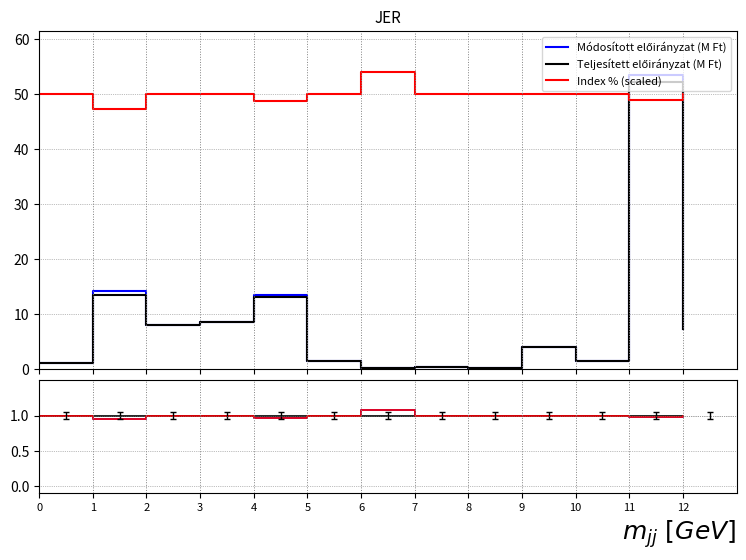

Reading left to right, what are all the values shown in this chart?

Módosított előirányzat (M Ft): 1.1	14.3	8.0	8.6	13.4	1.5	0.2	0.4	0.1	4.1	1.5	53.4	7.2
Teljesített előirányzat (M Ft): 1.1	13.5	8.0	8.5	13.1	1.5	0.3	0.4	0.1	4.1	1.5	52.1	7.2
Index % (scaled): 49.9	47.3	50.0	50.0	48.6	50.0	54.0	50.0	50.0	50.0	50.0	48.8	50.0
up: 1.0	0.9	1.0	1.0	1.0	1.0	1.1	1.0	1.0	1.0	1.0	1.0	1.0
center: 1.0	1.0	1.0	1.0	1.0	1.0	1.0	1.0	1.0	1.0	1.0	1.0	1.0
down: 1.0	0.9	1.0	1.0	1.0	1.0	1.1	1.0	1.0	1.0	1.0	1.0	1.0